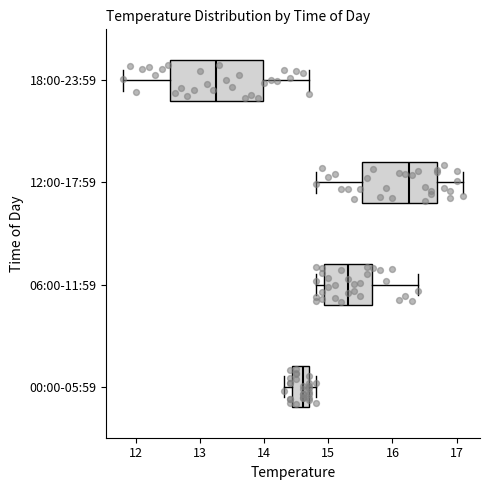

Which box's median line is the furthest to the right?

12:00-17:59